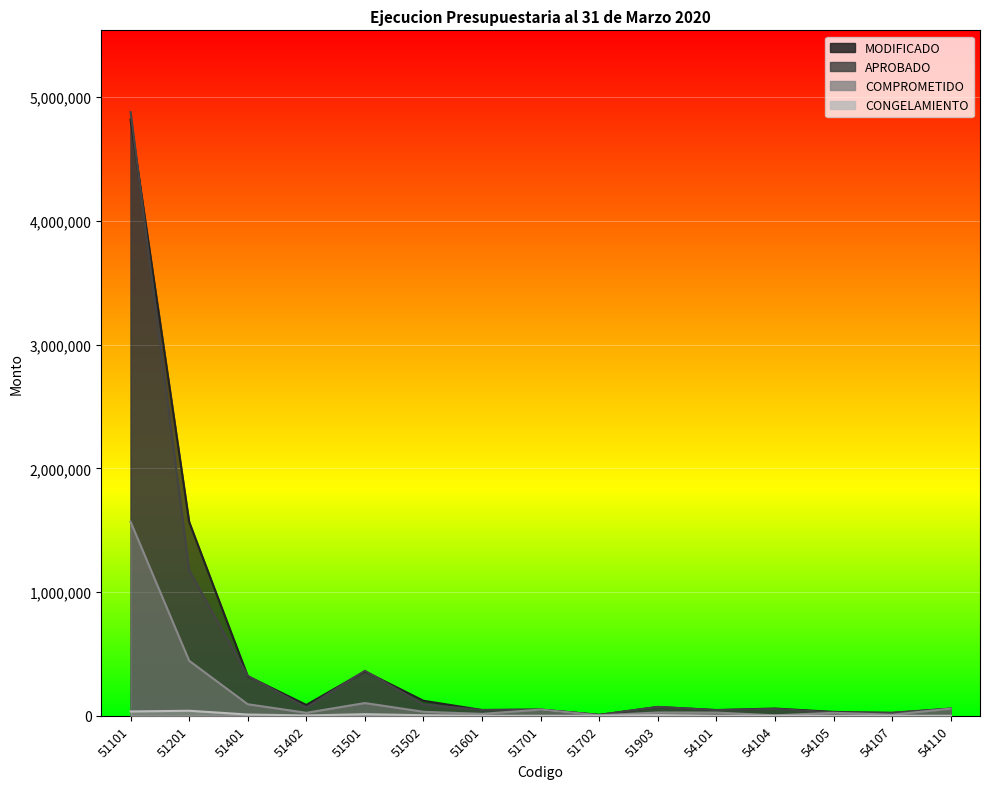

Reading right to left, transcribe all the data shown in this chart.

MODIFICADO: 54110=57710.0	54107=22148.9	54105=31418.3	54104=58488.8	54101=46551.2	51903=71450.0	51702=7285.0	51701=50055.0	51601=46630.0	51502=121439.4	51501=358941.0	51402=87688.1	51401=319645.0	51201=1566896.0	51101=4816980.0
APROBADO: 54110=57710.0	54107=25105.0	54105=27325.0	54104=55590.0	54101=45470.0	51903=71450.0	51702=7285.0	51701=50055.0	51601=46630.0	51502=91095.0	51501=363715.0	51402=66410.0	51401=322945.0	51201=1175355.0	51101=4878580.0
CONGELAMIENTO: 54110=0.0	54107=0.0	54105=0.0	54104=0.0	54101=0.0	51903=5907.2	51702=1.0	51701=6.8	51601=0.3	51502=4788.5	51501=12843.0	51402=2733.3	51401=10287.2	51201=40637.1	51101=34942.5
COMPROMETIDO: 54110=57205.5	54107=9103.9	54105=24190.9	54104=3358.3	54101=25930.8	51903=26617.8	51702=3556.0	51701=50048.2	51601=15543.0	51502=32218.5	51501=102933.2	51402=24220.8	51401=93337.7	51201=444715.5	51101=1568589.9